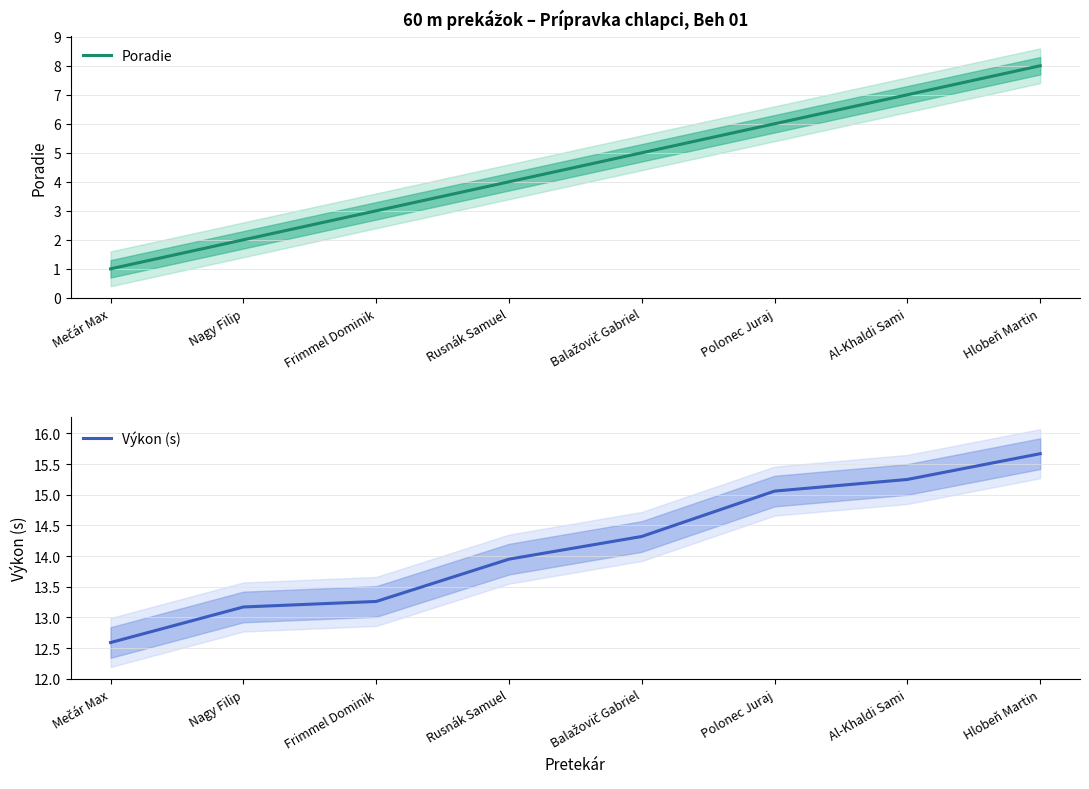

What is the label of the 1st point from the right?

Hlobeň Martin